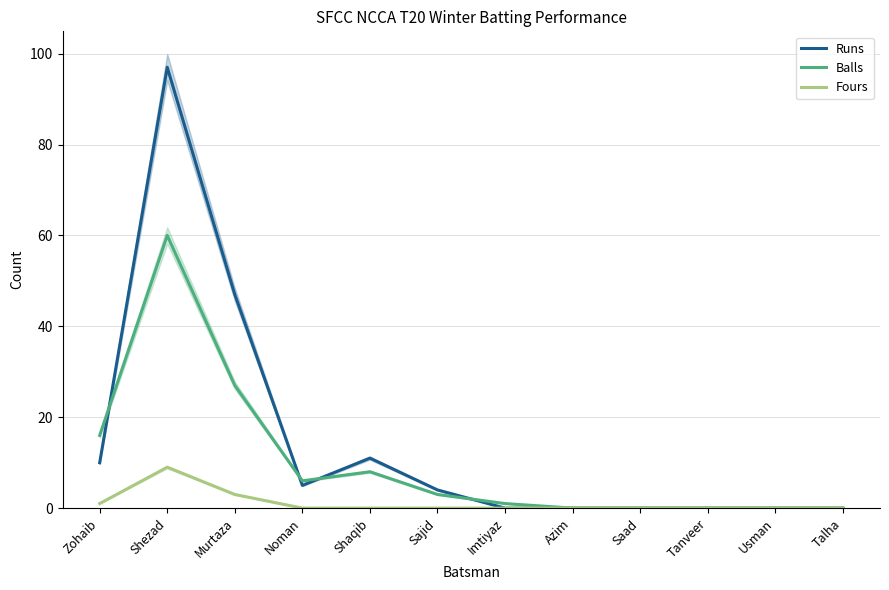

Between Zohaib and Shaqib, which series saw the biggest shift?

Balls